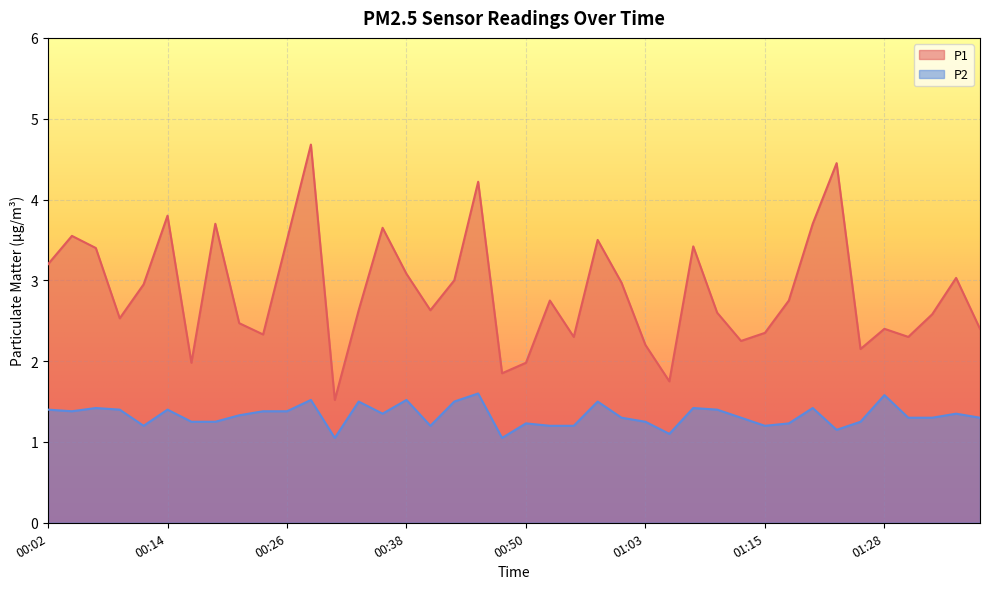

What is the value of the P1 point at the 32nd from the left?

2.8